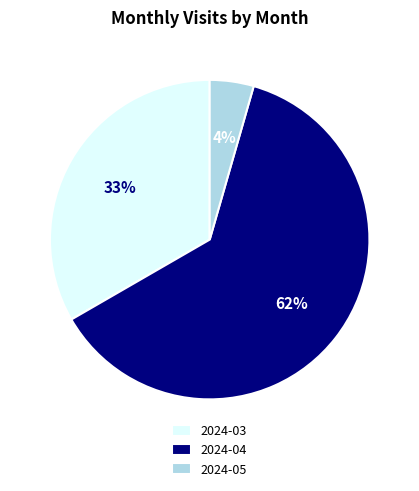

What is the largest slice in the pie chart?

2024-04